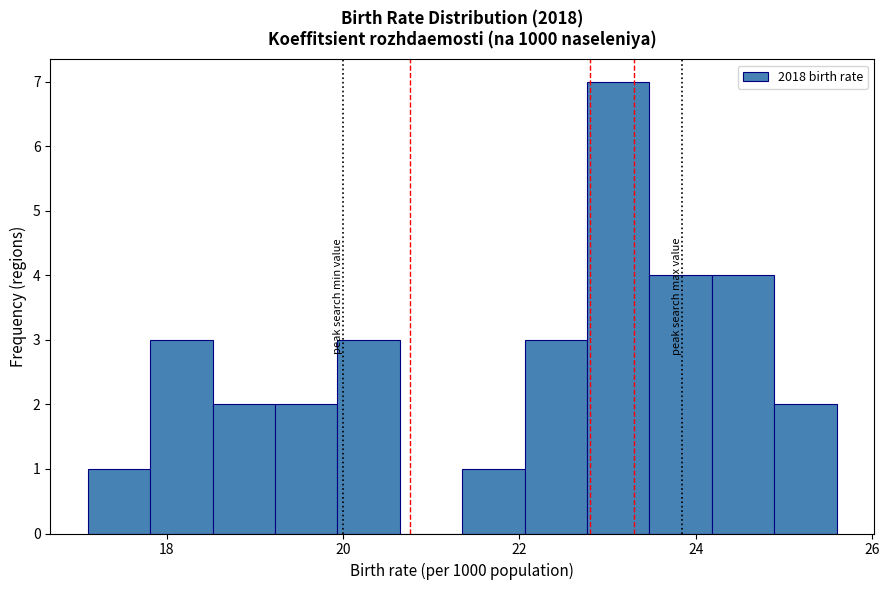

Around what value on the x-axis is the tallest bar? Give the approximate position of its centre, as read against the axis.

23.2